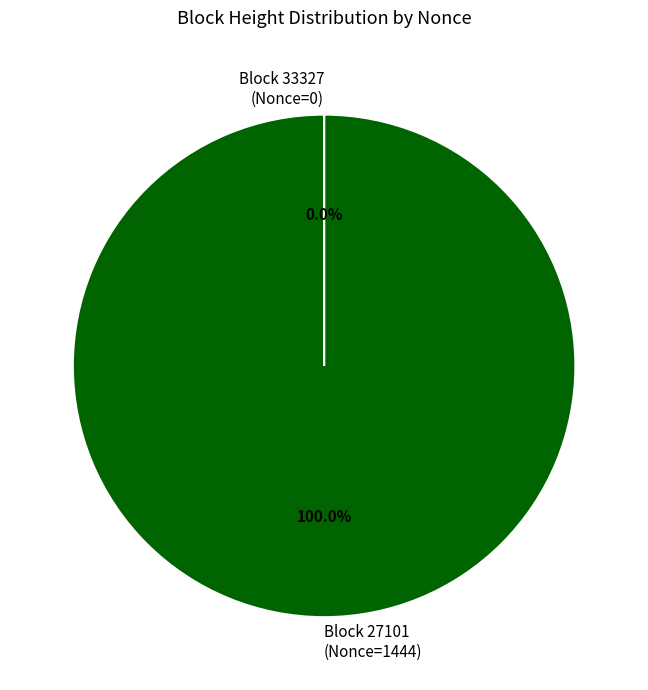

Which slice is the largest?

Block 27101 (Nonce=1444)